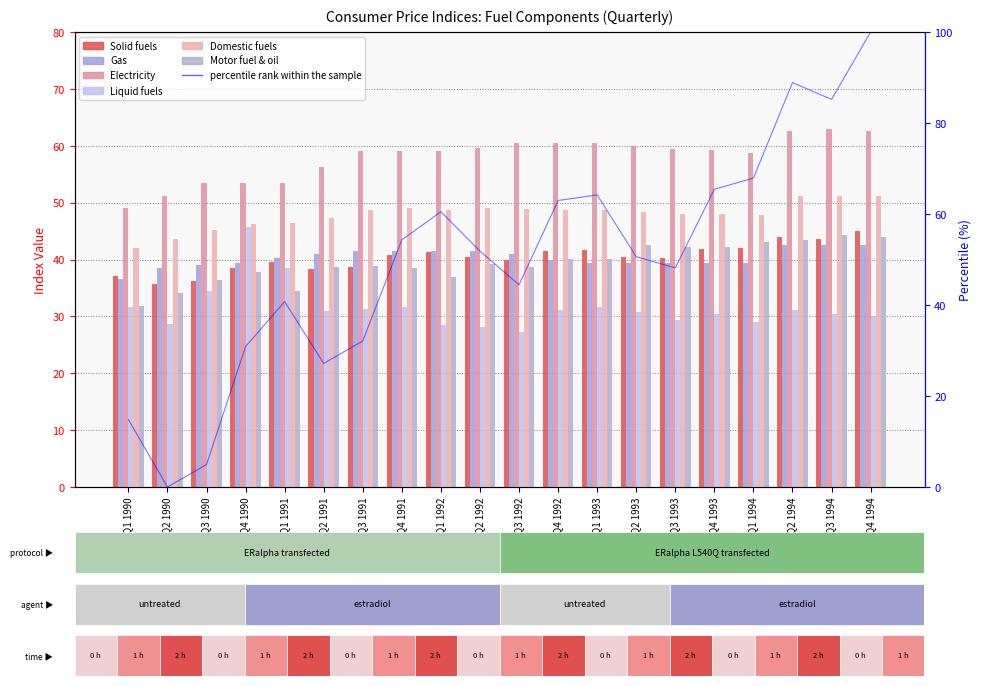

What is the label of the 20th bar from the left?

Q4 1994